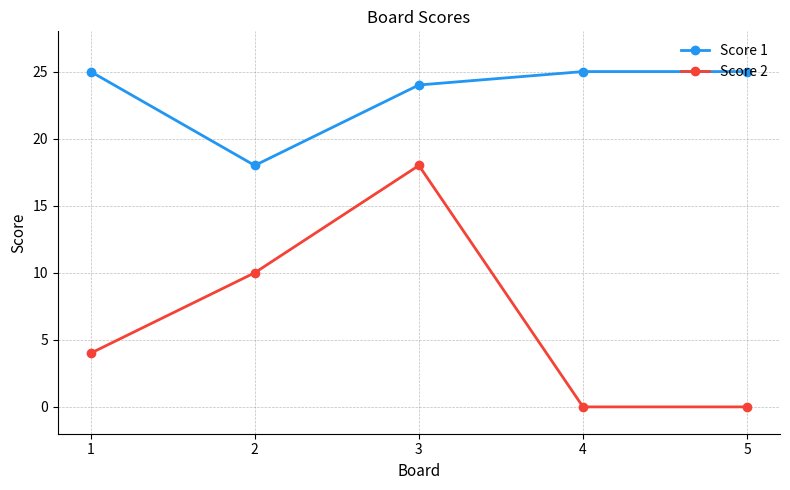

Where is Score 2 nearest to the value 9?

2